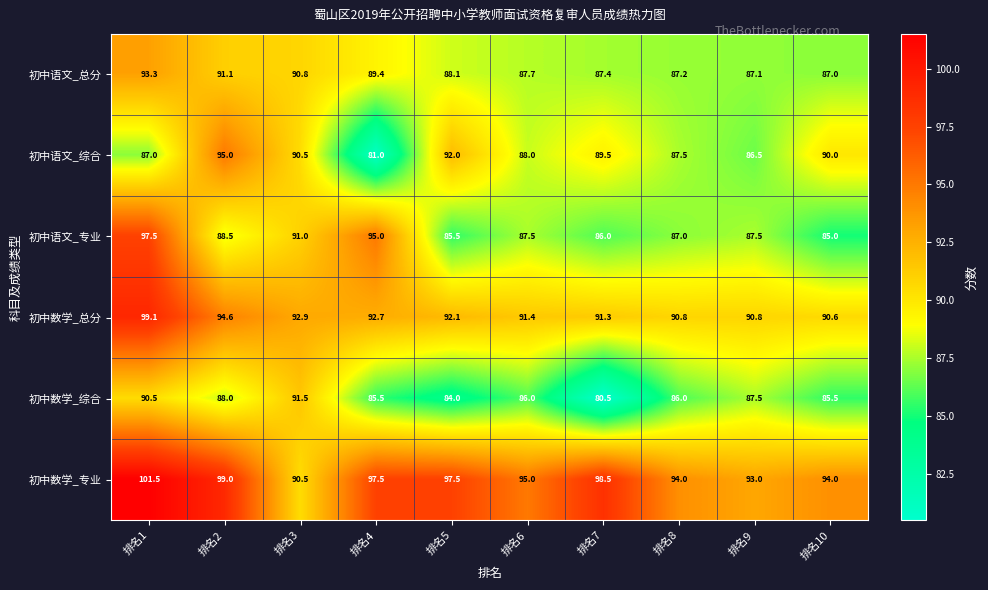

At which category is the sum across all series the highest?

排名1